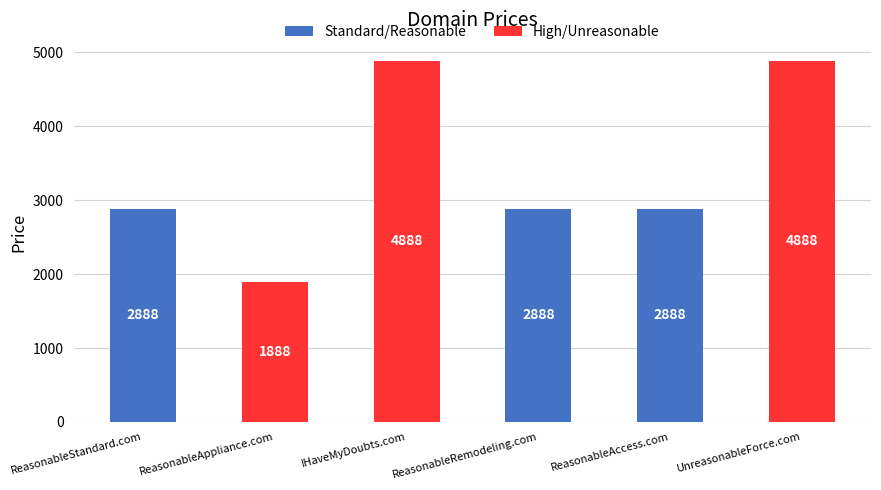

What is the change in value from ReasonableStandard.com to ReasonableAppliance.com?

-1000